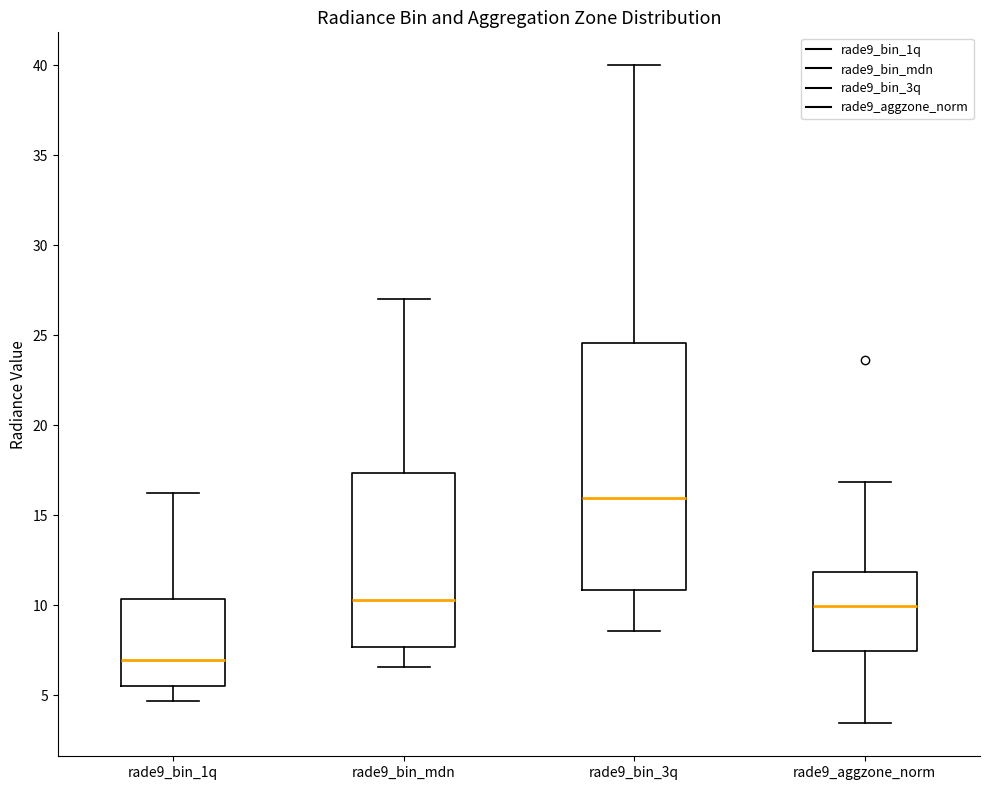

Which box's median line is the highest?

rade9_bin_3q